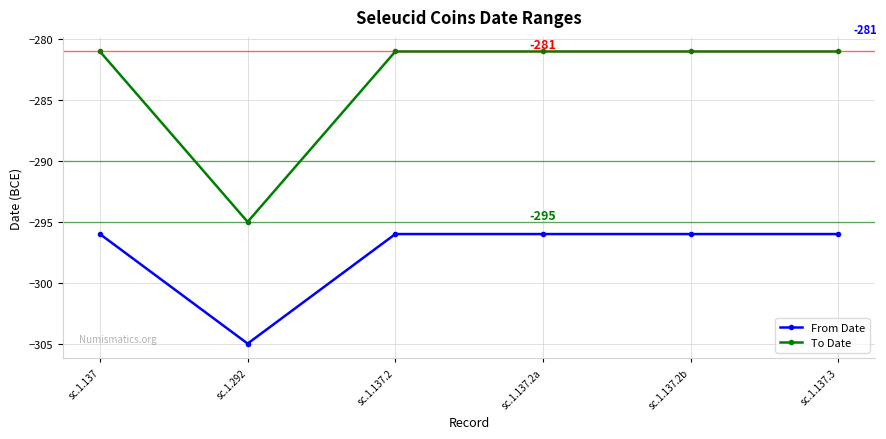

Is the value of From Date at sc.1.137.2b greater than the value of To Date at sc.1.137.2?

No